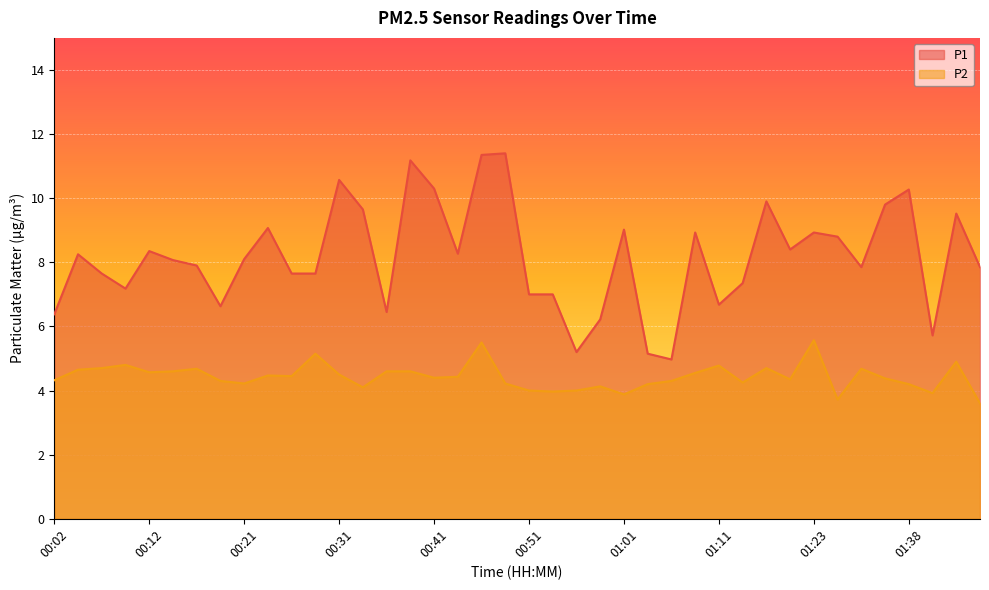

What is the sum of the P2 values at 00:34 and 01:01?

8.0